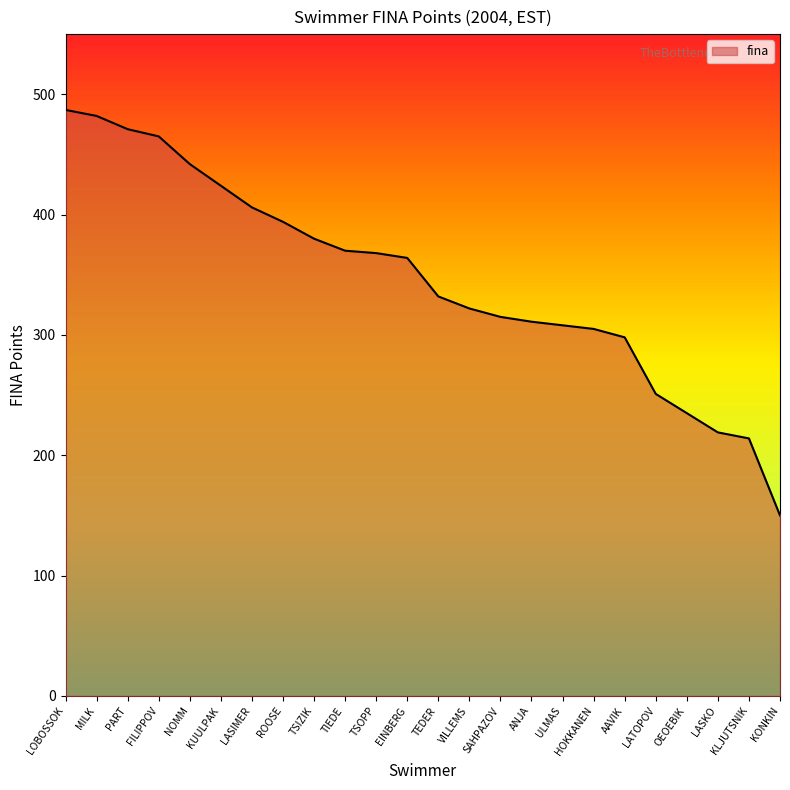

What position from the right is TIEDE?

15